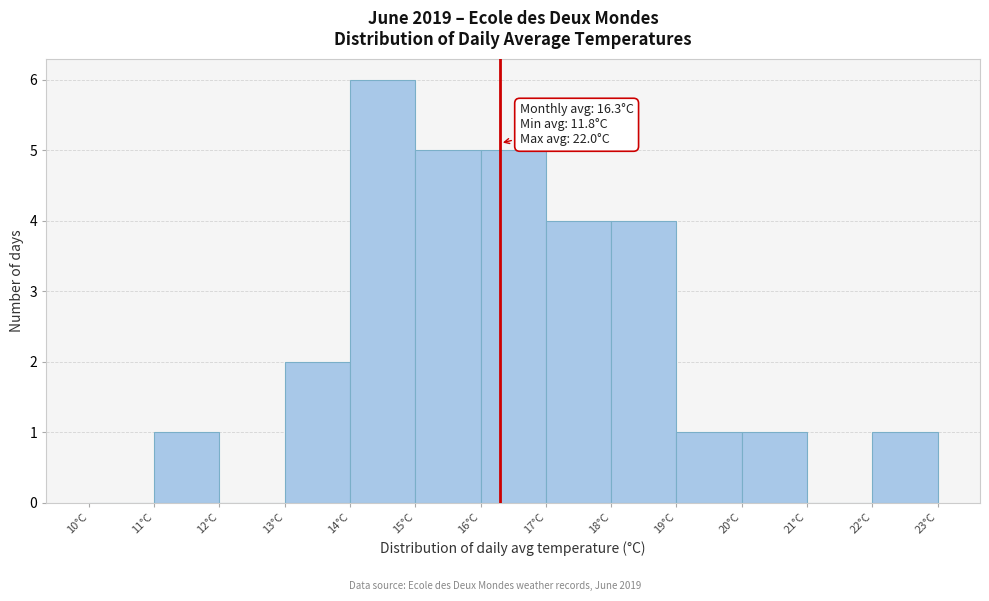

Which range on the x-axis has the tallest bar?

14 to 15